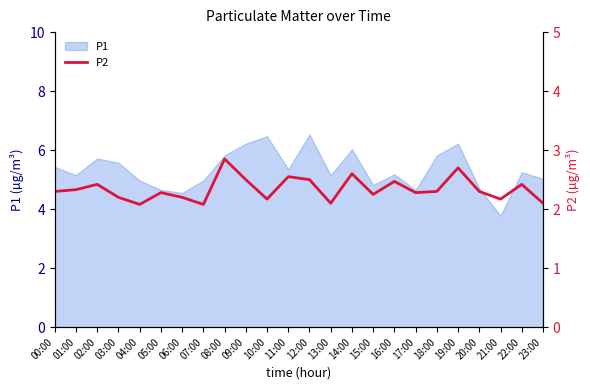

What is the ratio of the value at 07:00 to the value at 08:00?

0.7